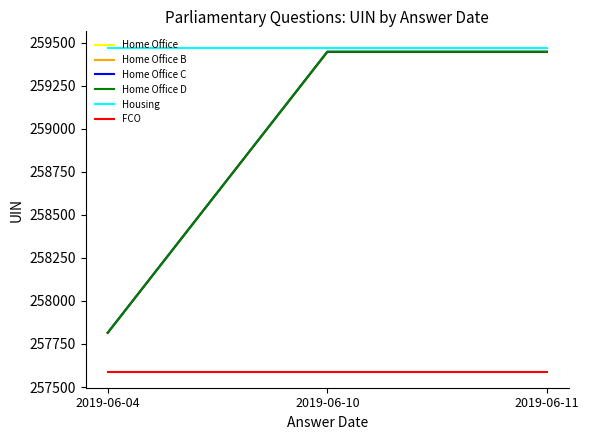

What is the difference between the maximum and minimum values in the Home Office series?

1629